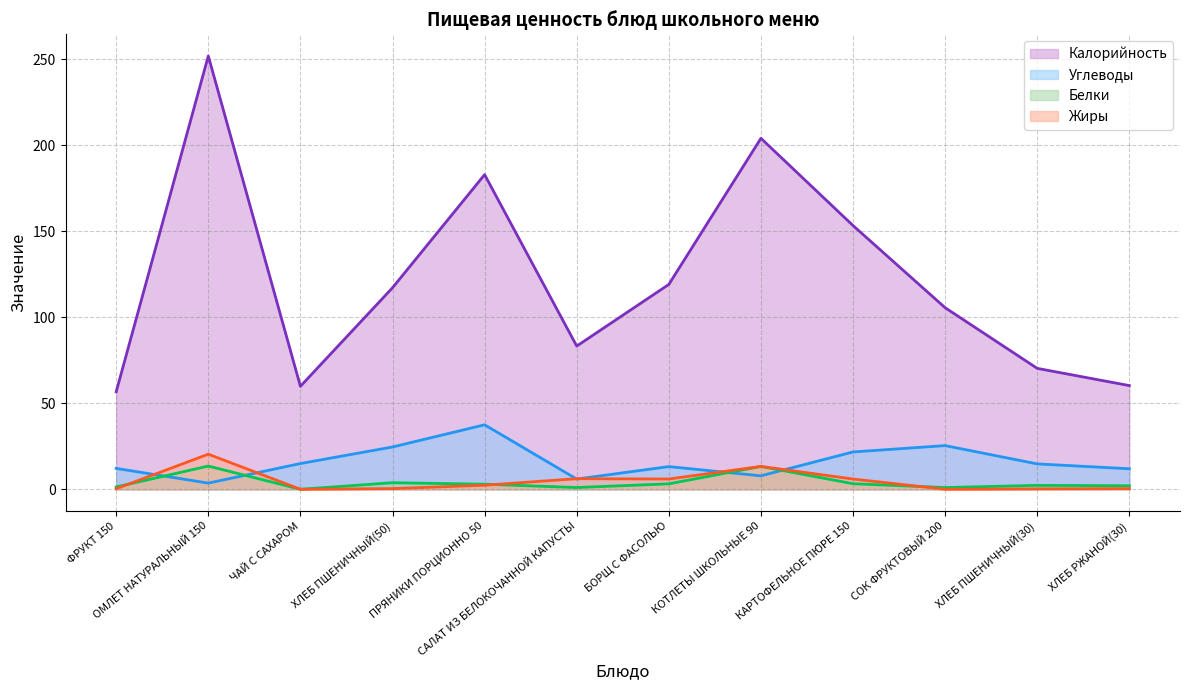

Reading left to right, extract all data points from this chart.

Калорийность: 56.7	252.0	59.9	117.2	183.0	83.3	119.1	204.1	153.4	105.6	70.3	60.3
Белки: 1.4	13.5	0.0	3.8	3.0	1.0	3.2	13.3	3.2	1.0	2.3	2.0
Жиры: 0.3	20.4	0.0	0.4	2.4	6.2	6.0	13.3	6.0	0.0	0.2	0.4
Углеводы: 12.2	3.6	15.0	24.6	37.5	5.9	13.2	7.8	21.7	25.4	14.8	11.9